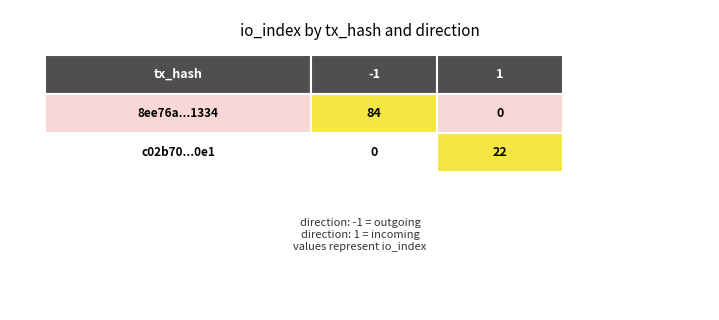

At io_index, list the series in order from largest to smallest.

8ee76a112612f48c551ae12e252e599e5cf1334, c02b705fc200a0fce08ff2165d472d029c0b0e1